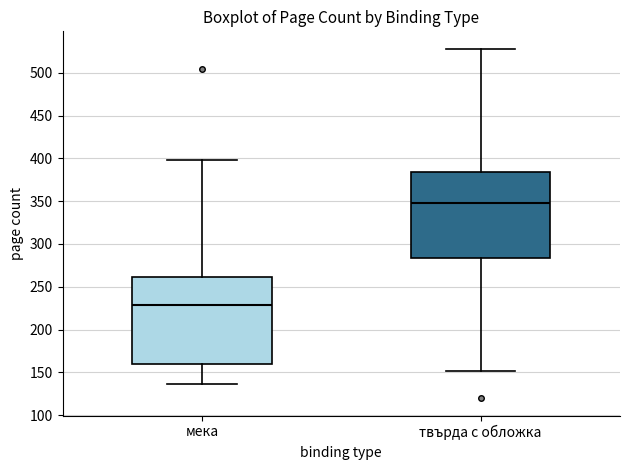

Which box's median line is the highest?

твърда с обложка